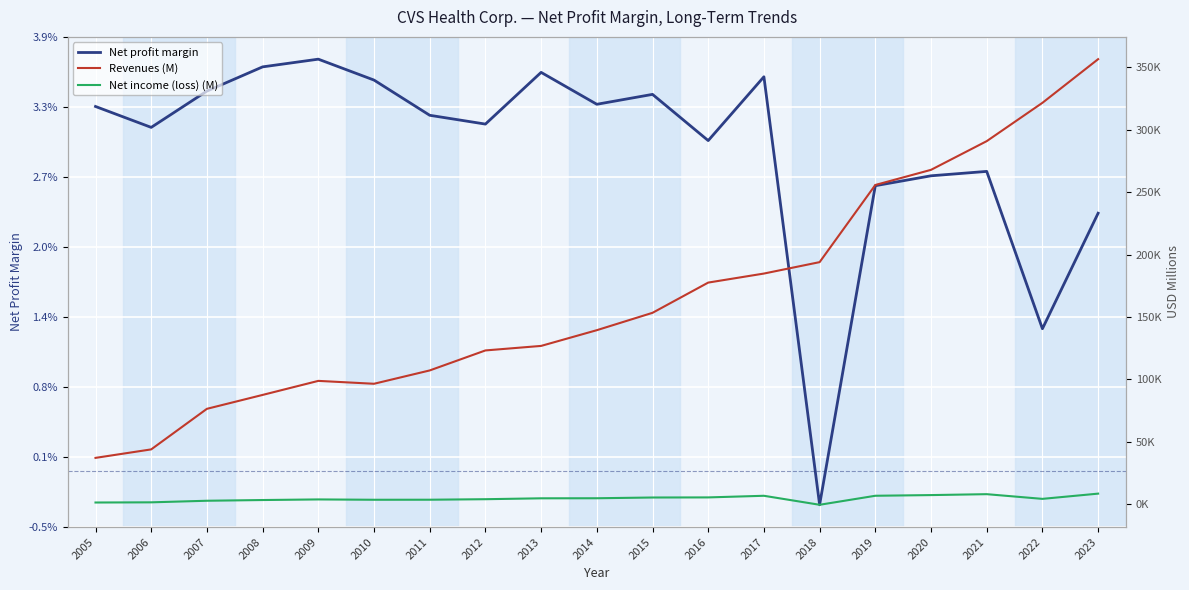

How many distinct data groups are displayed?

3